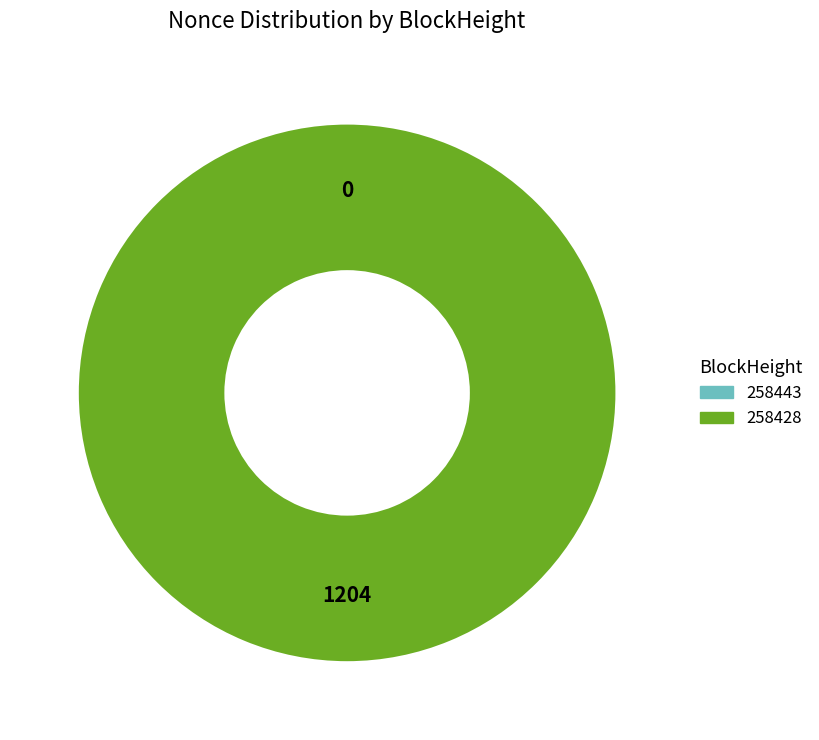

What percentage is the 258428 slice, to the nearest percent?

100%